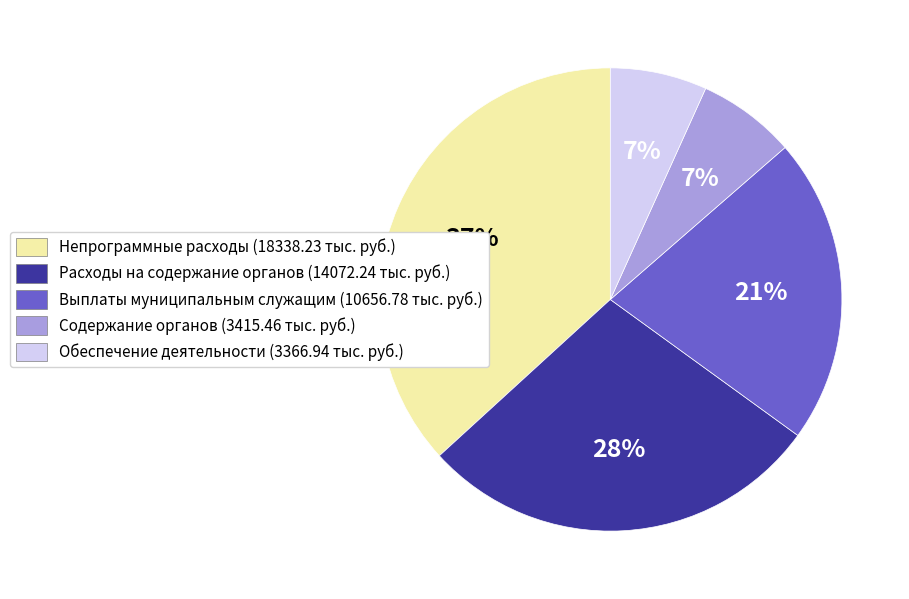

Is there any slice that represents more than half of the pie?

No